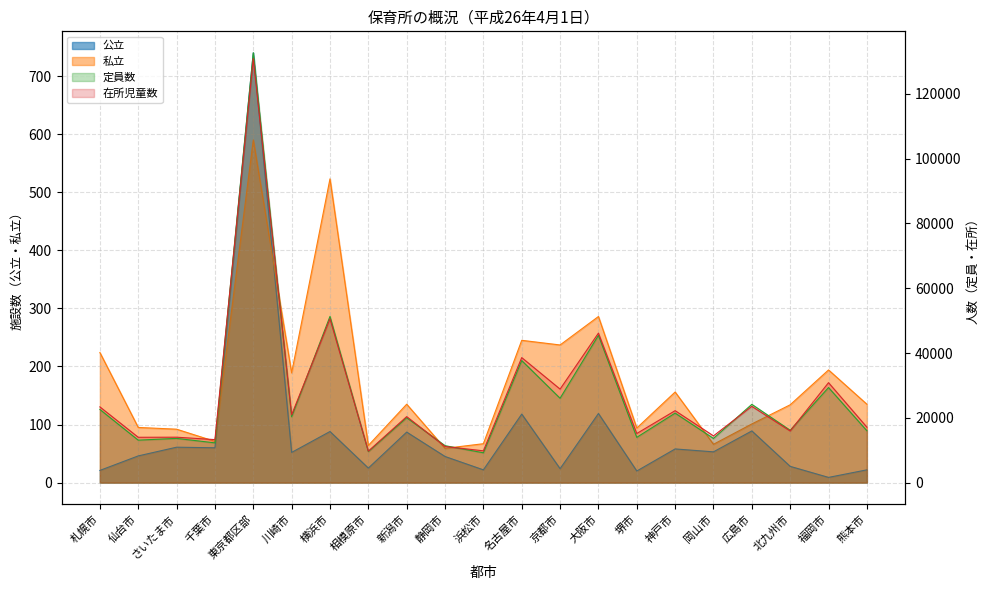

Is the value of 私立 at 北九州市 greater than the value of 在所児童数 at 仙台市?

No